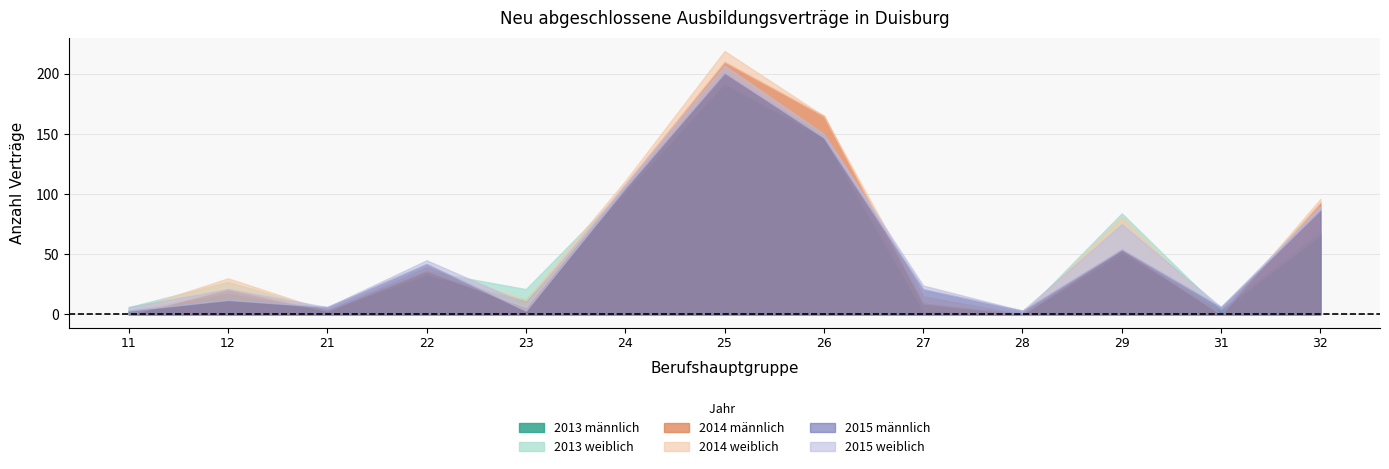

The value of weiblich_2014 at 28 is 0. True or false?

True